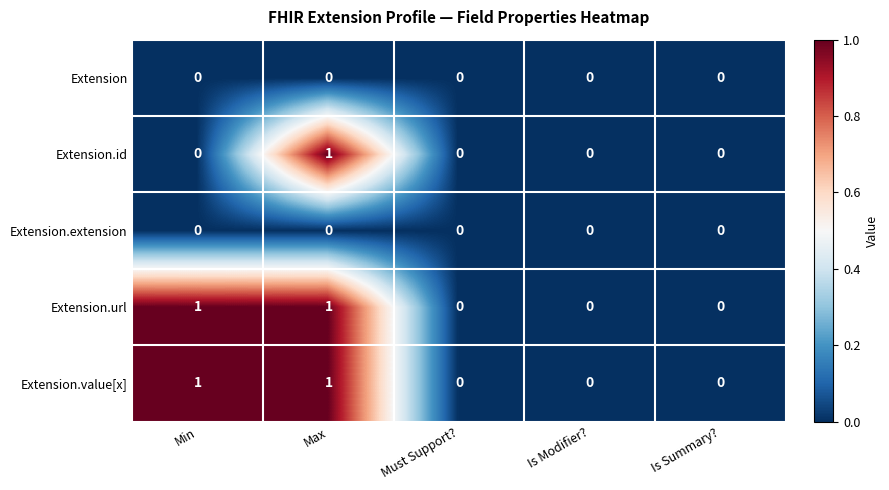

Is it true that Extension.value[x] equals 0 at Is Summary??

True